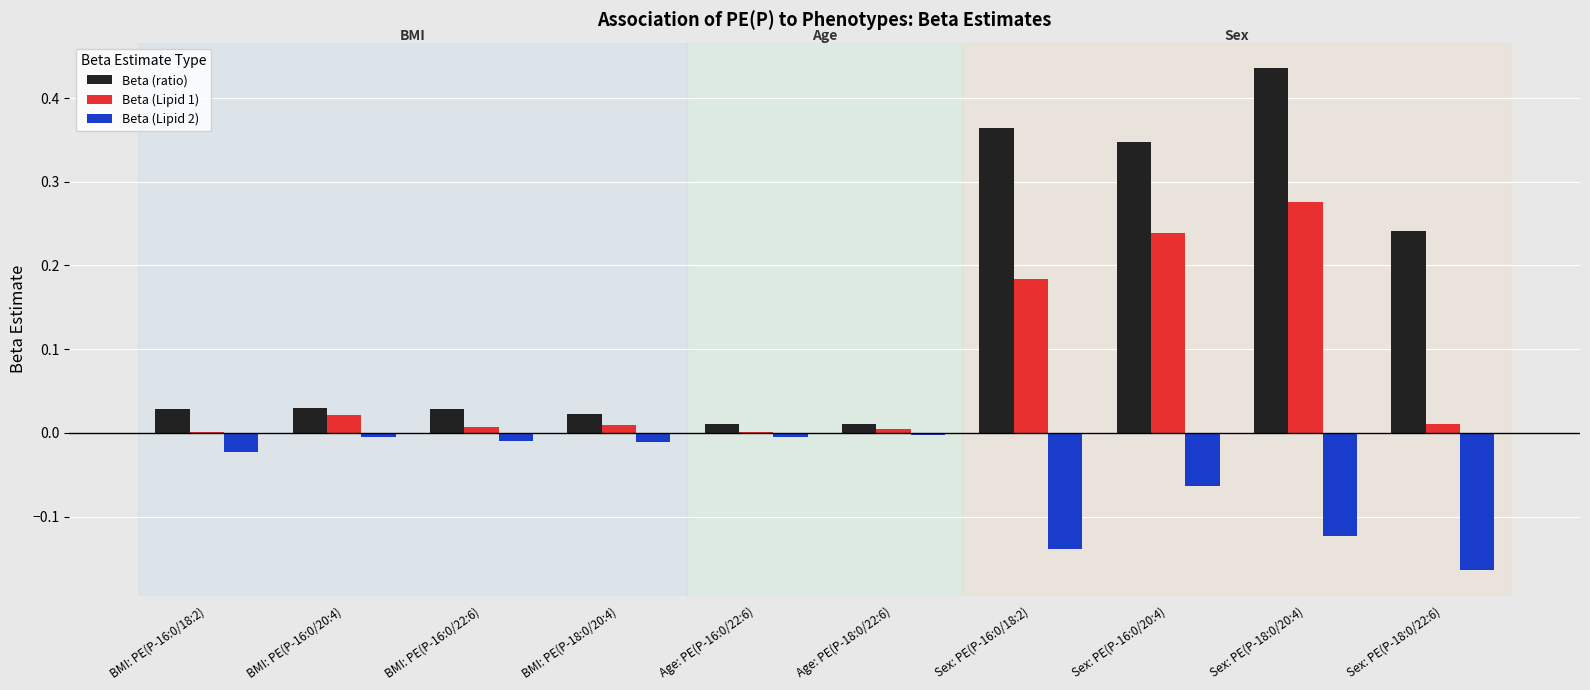

What is the total value across all series at Sex: PE(P-18:0/20:4)?

0.6